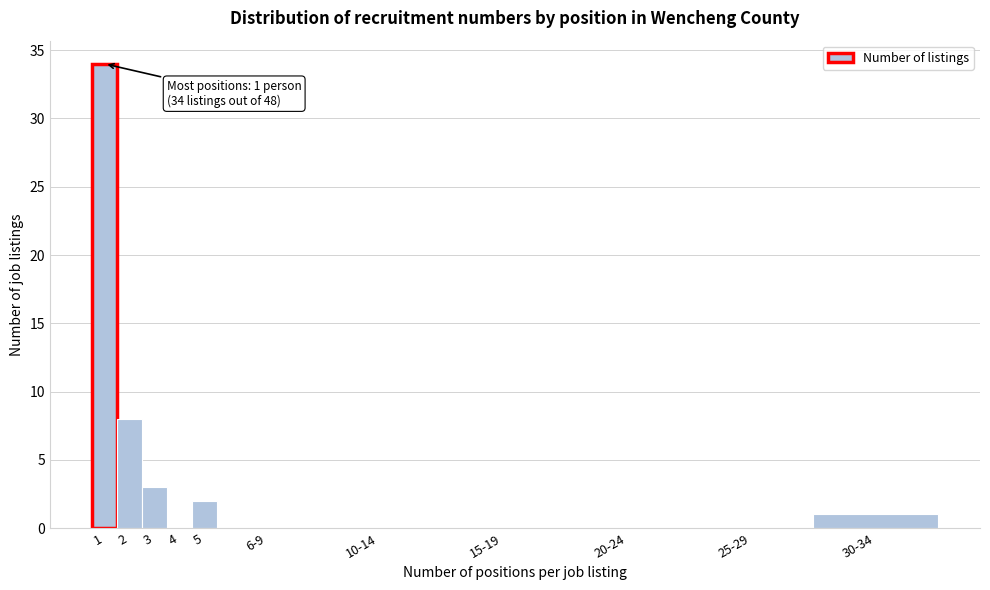

Reading left to right, list all the values displayed in this chart.

1=34	2=8	3=3	4=0	5=2	6-9=0	10-14=0	15-19=0	20-24=0	25-29=0	30-34=1